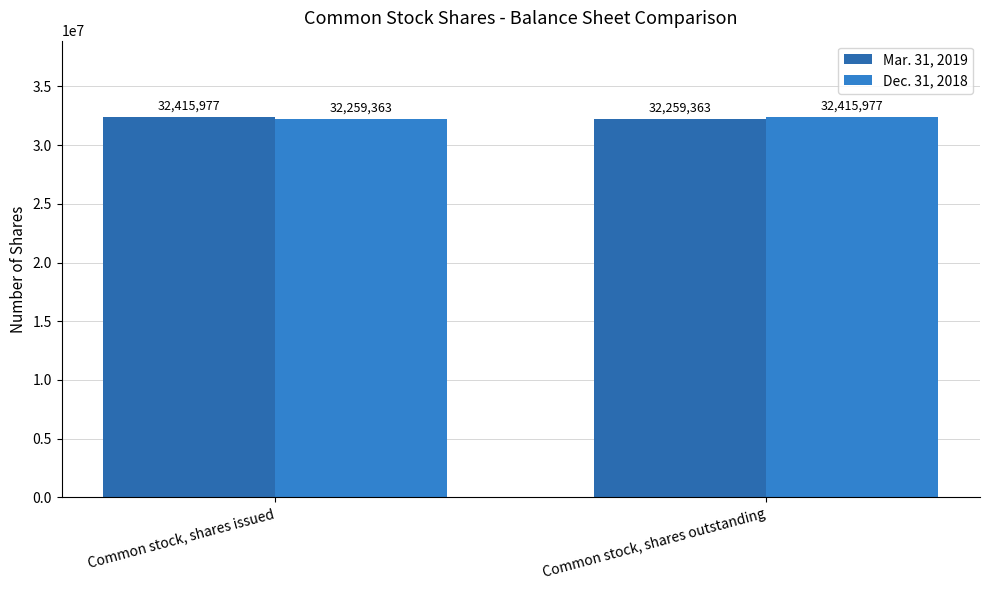

What are all the series names shown in the legend?

Mar. 31, 2019, Dec. 31, 2018